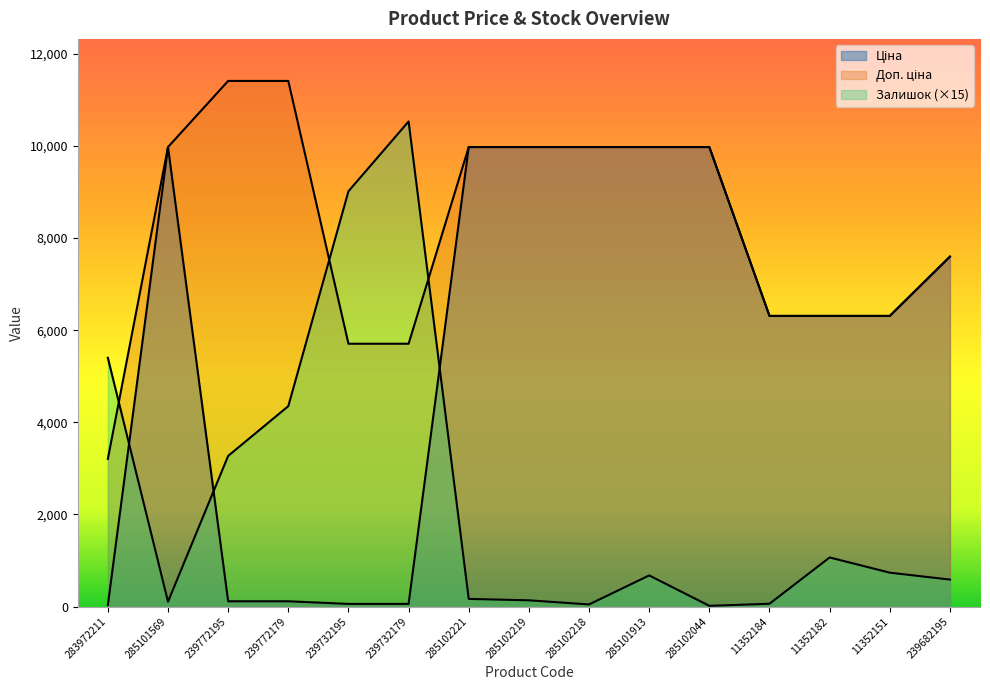

What is the sum of all Доп. ціна values?

123807.7